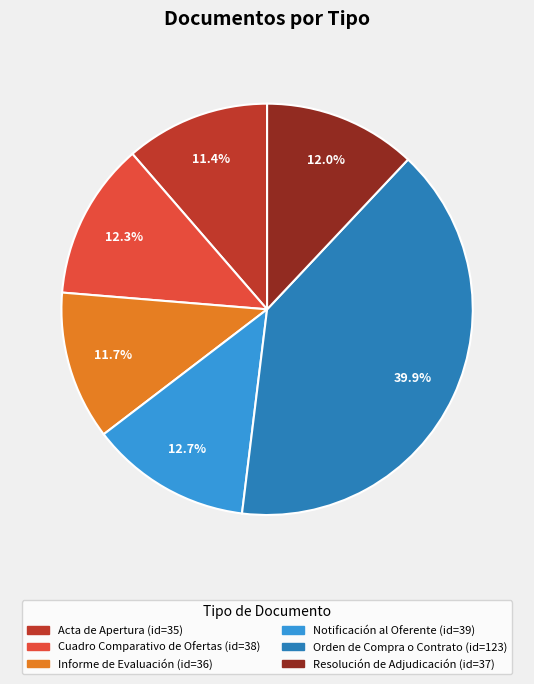

What percentage is the Acta de Apertura slice, to the nearest percent?

11%